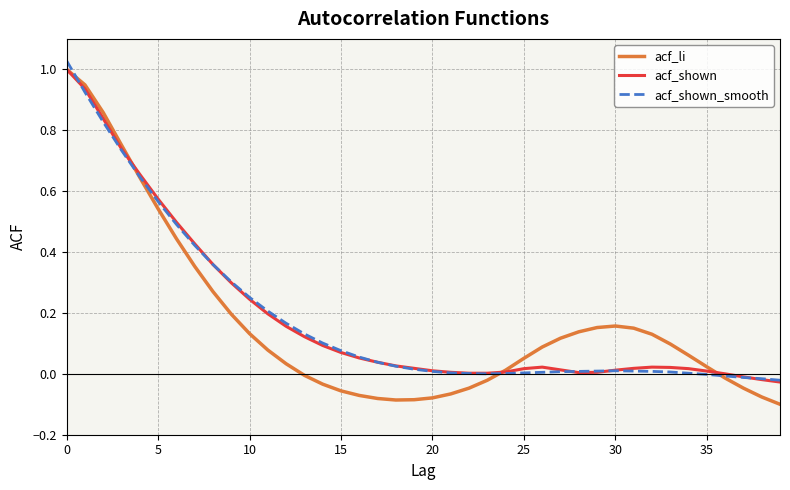

Which series has the widest spread of values?

acf_li